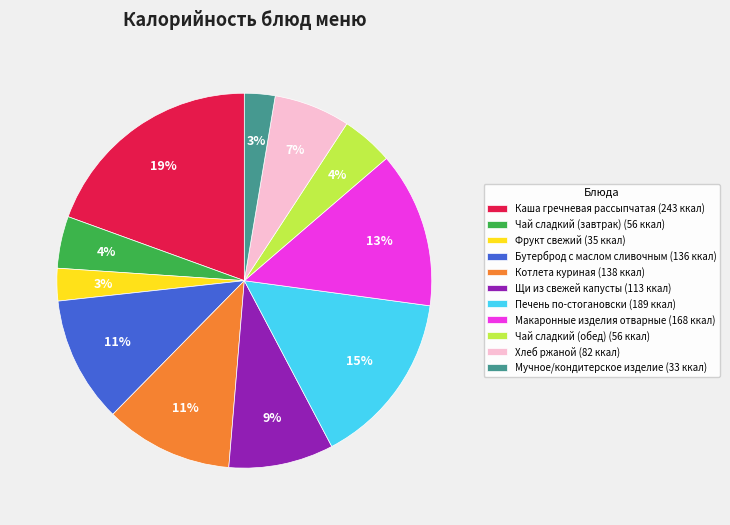

Do Хлеб ржаной (82 ккал) and Мучное/кондитерское изделие (33 ккал) together represent more than half of the pie?

No